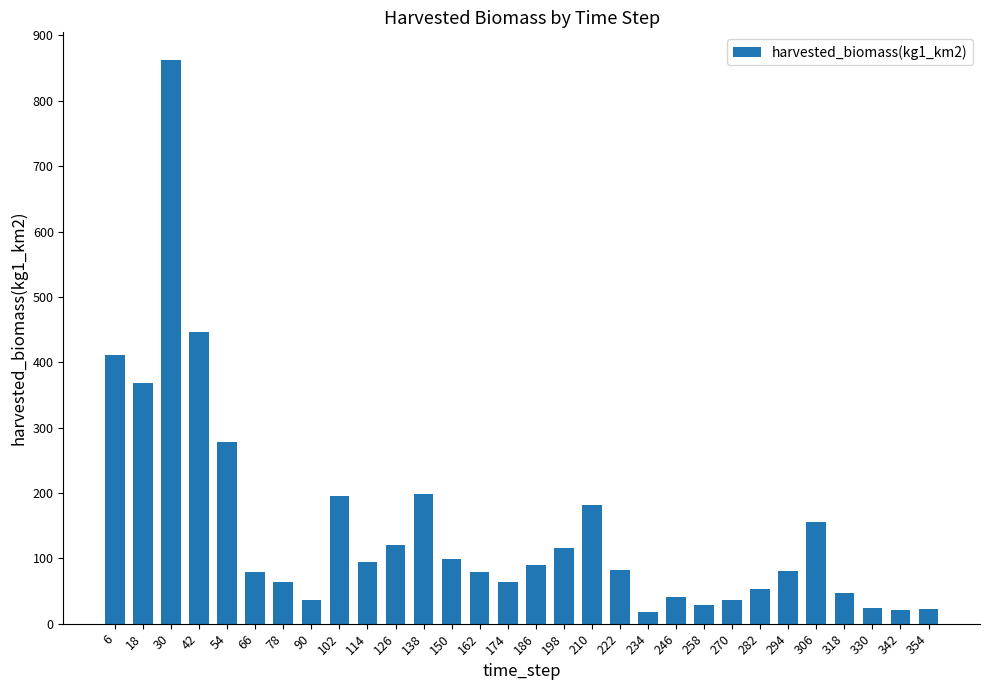

Read the value at 258.

28.8